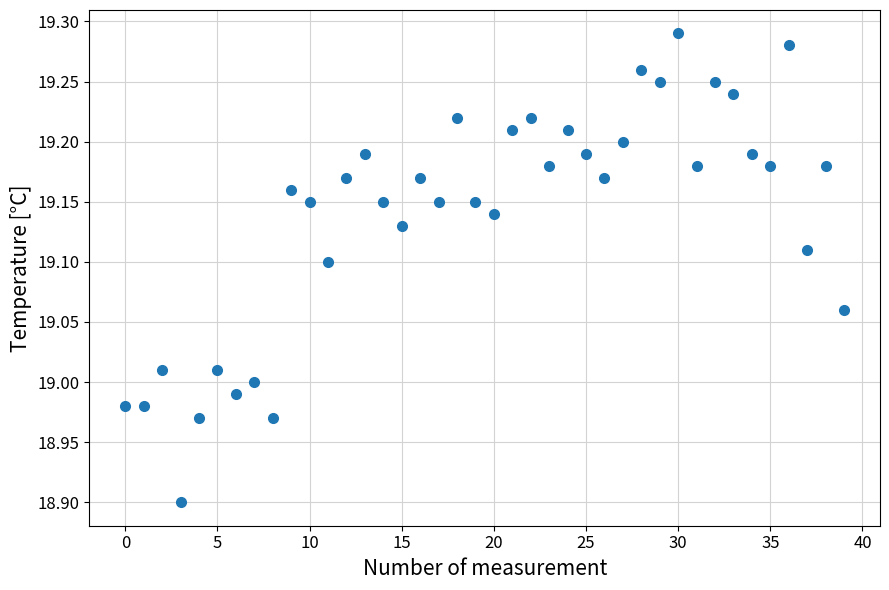

What is the range of Y values (max minus min)?

0.4